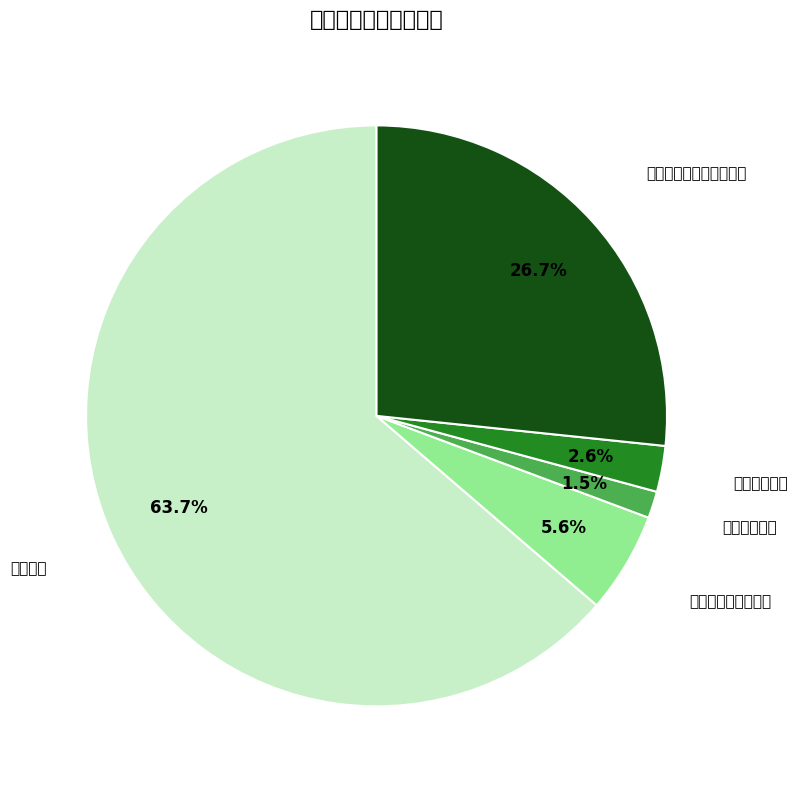

Which category has the biggest portion of the pie?

教育支出